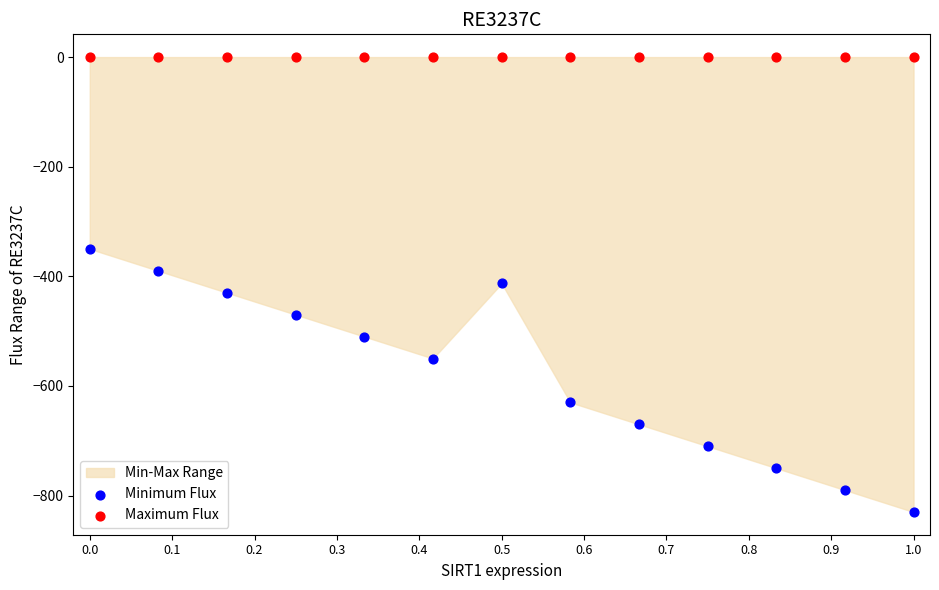

Which series contains the lowest Y value?

Minimum Flux